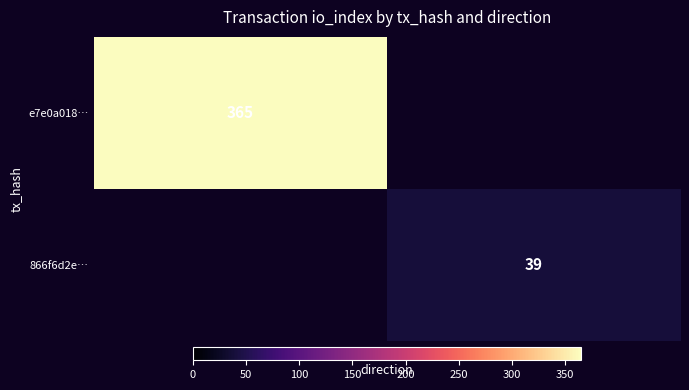

Is it true that 866f6d2e… equals 10.7 at 1?

False